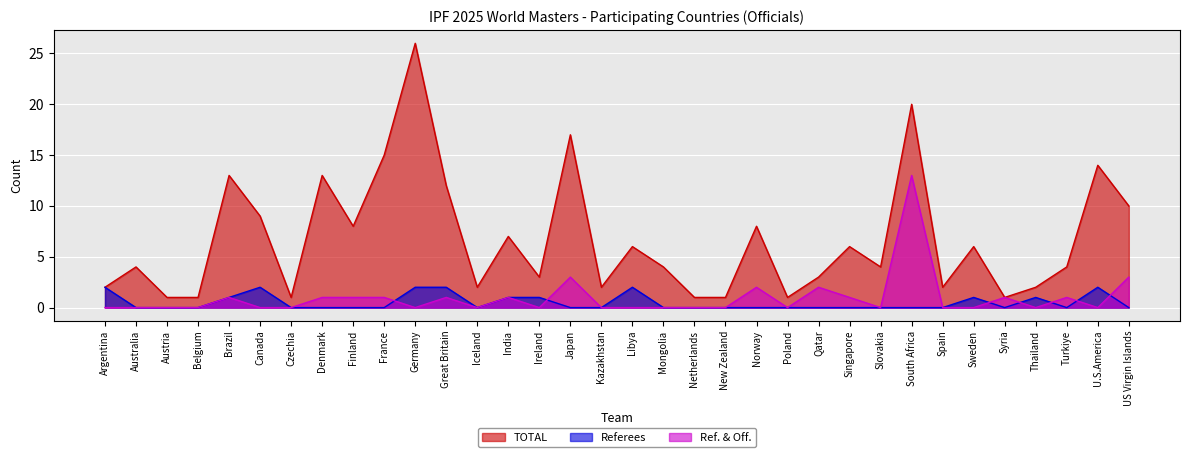

What is the sum of all Referees values?

17